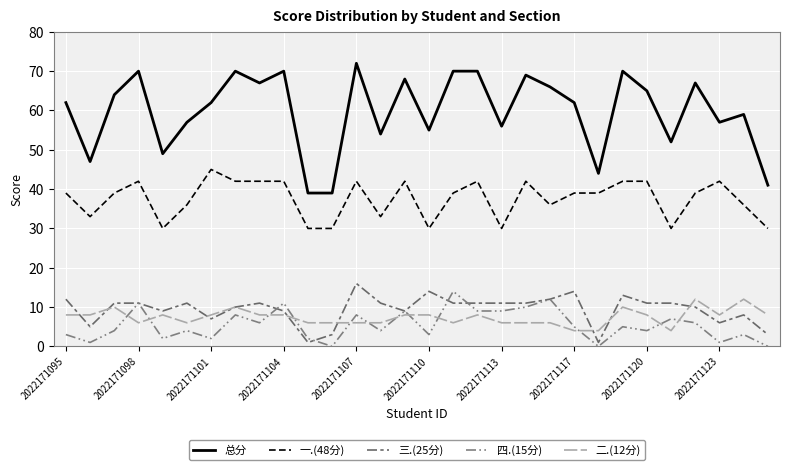

At which category does the chart reach its peak across all series?

2022171107